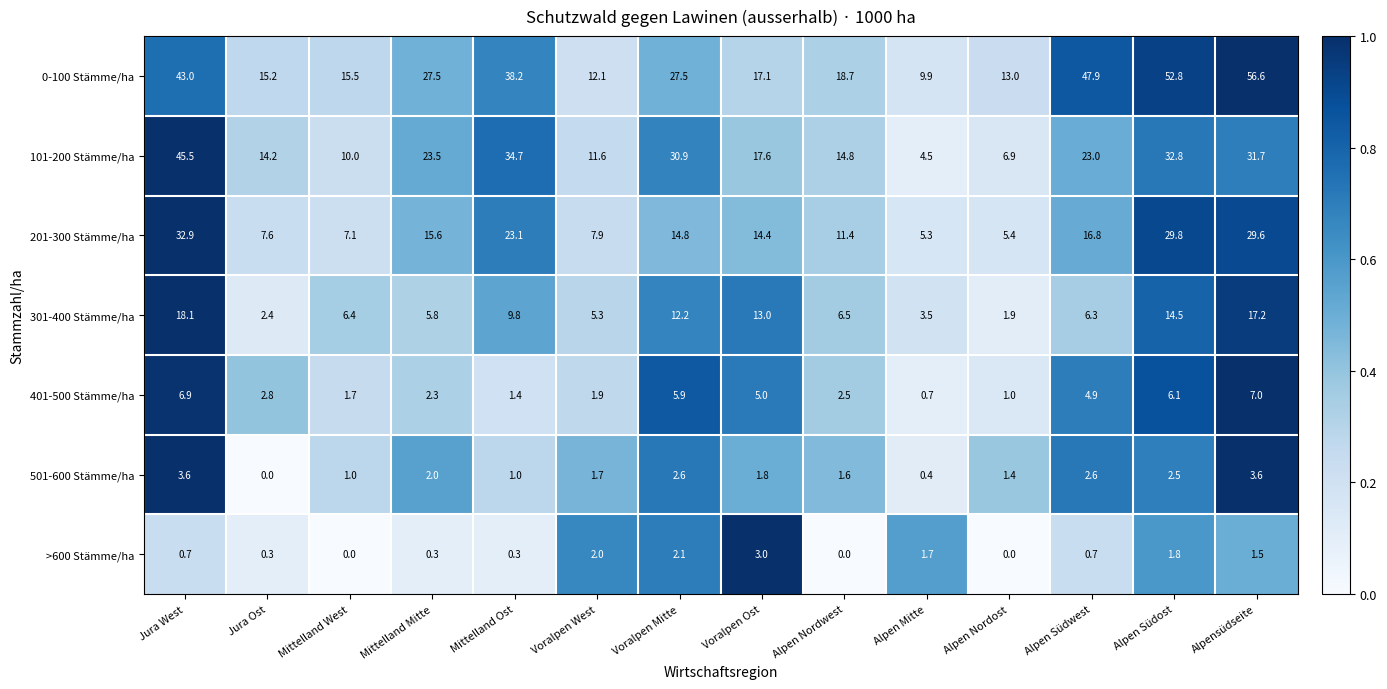

What is the difference between the second highest and minimum values in the 101-200 Stämme/ha series?

30.2